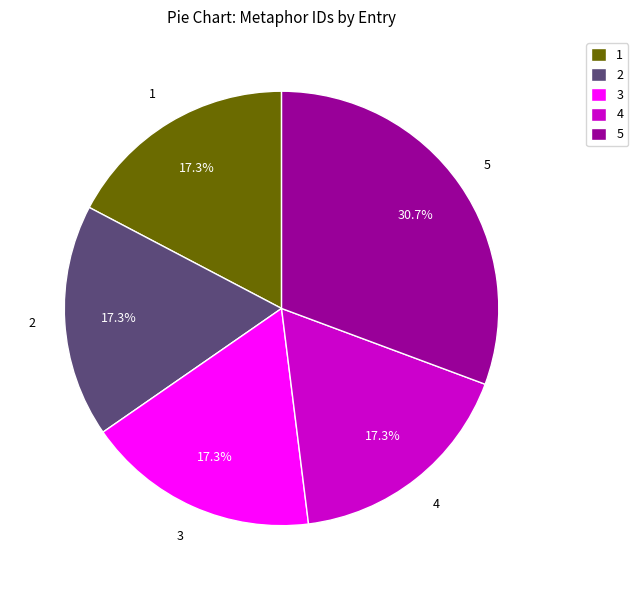

Which has a higher value, 2 or 5?

5